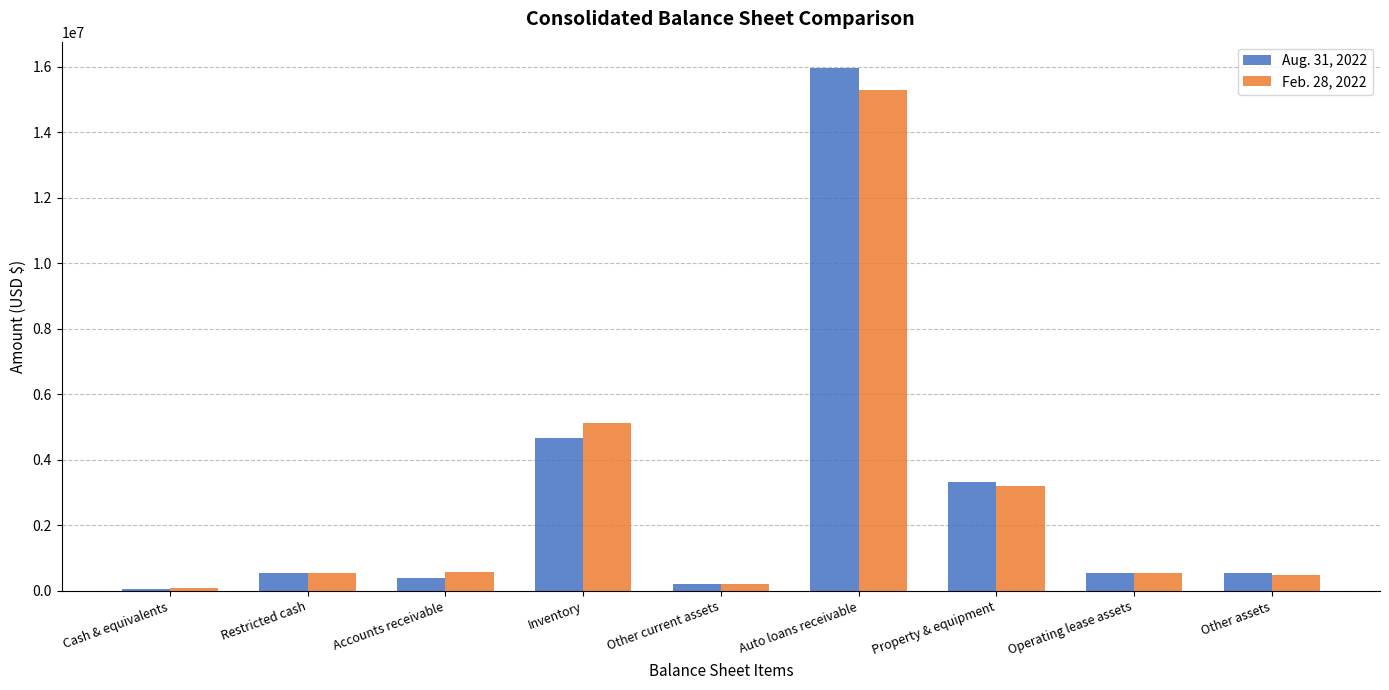

List the series in order of their overall mean, highest first.

Aug. 31, 2022, Feb. 28, 2022